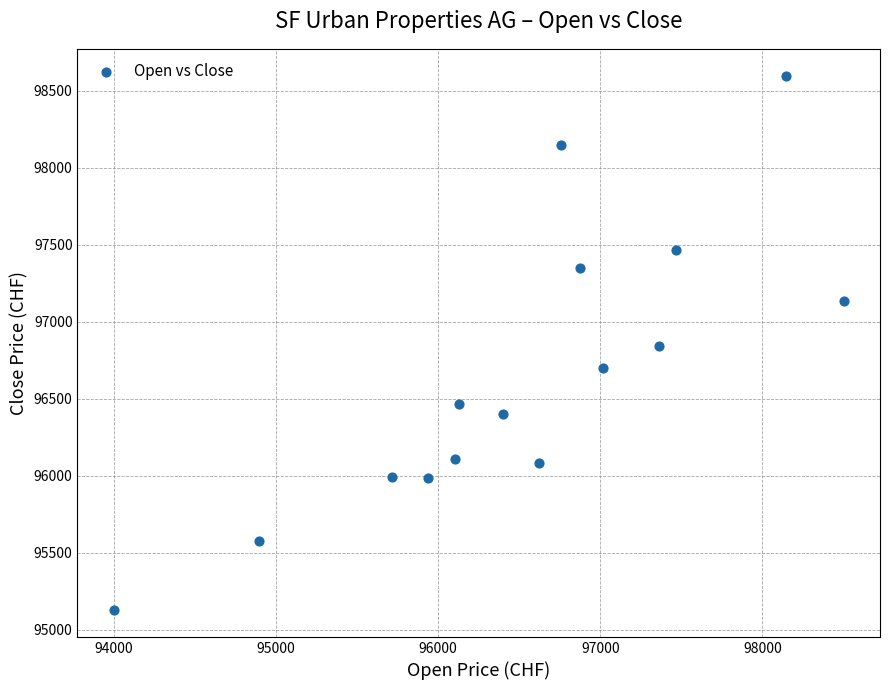

What is the range of X values (max minus min)?

4500